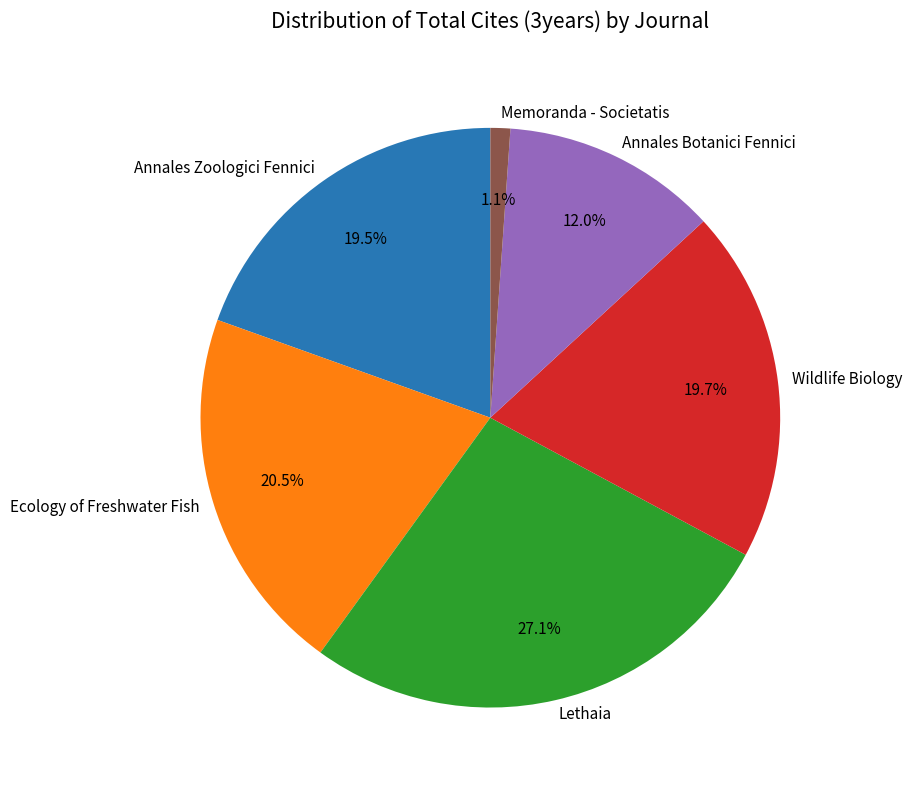

How much of the chart is everything except Ecology of Freshwater Fish?

79.5%